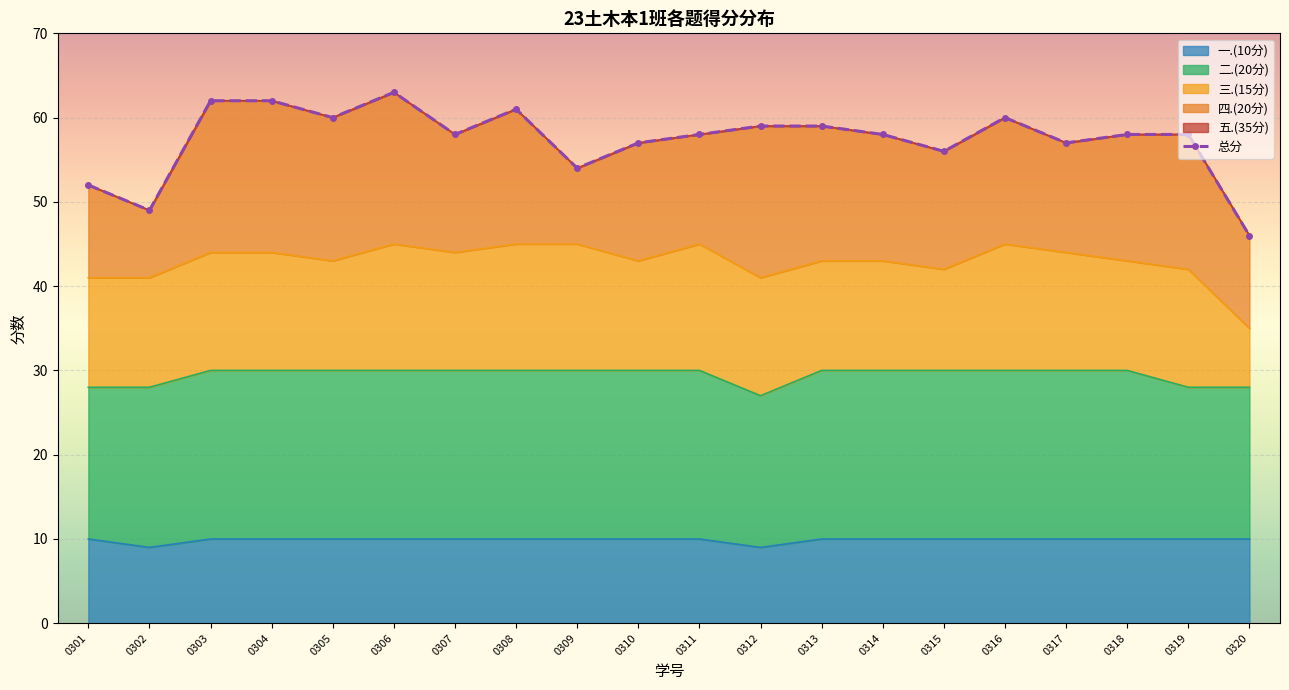

Which has a higher value, 0311 or 0320?

0311